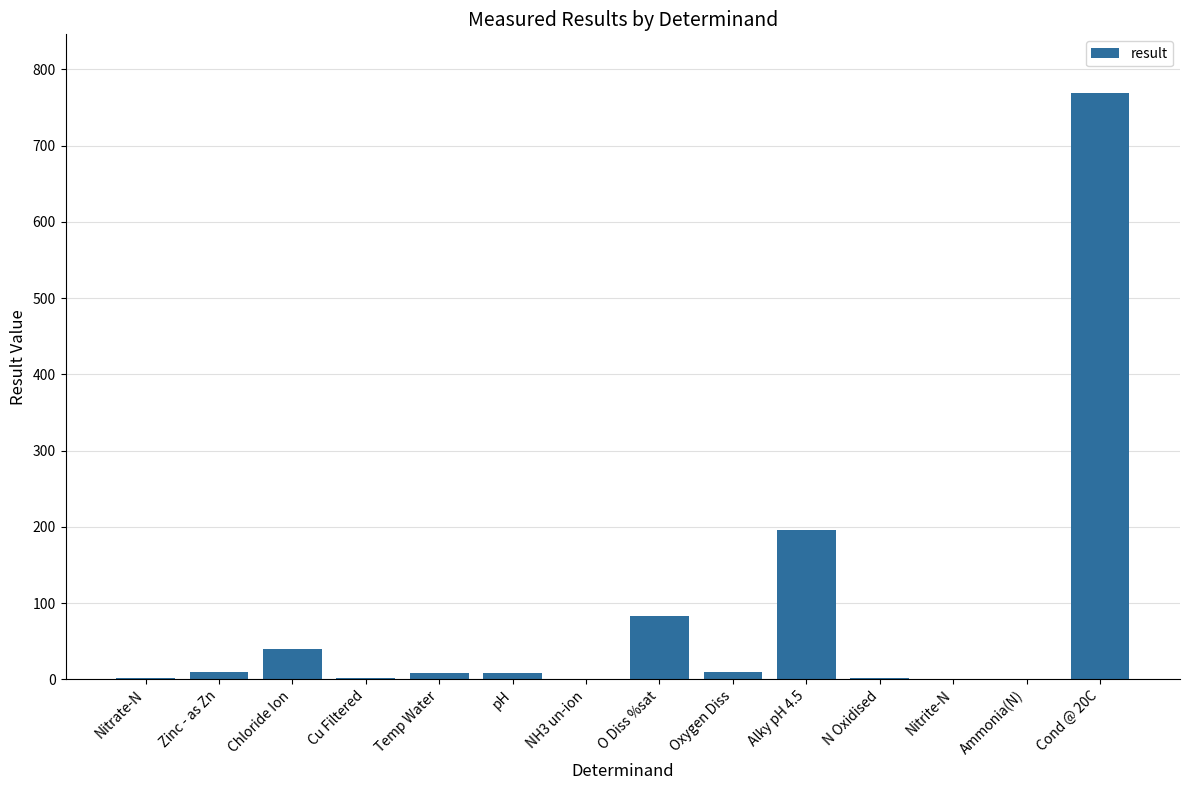

At which label is the value closest to 384?

Alky pH 4.5